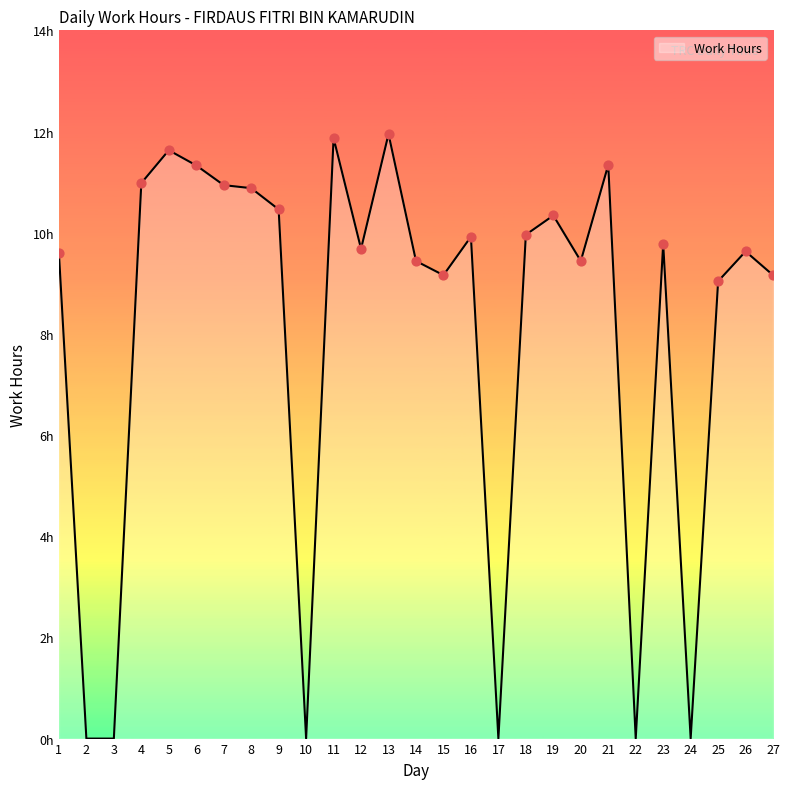

What is the change in value from 2 to 12?

+9.7